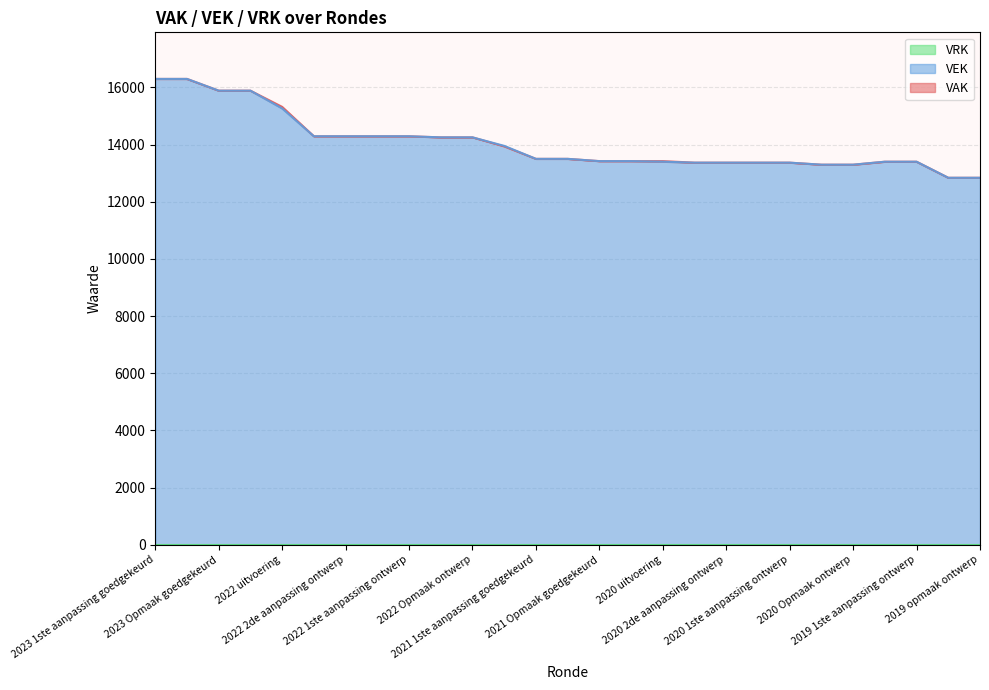

The VEK series shows 14290 at 2022 2de aanpassing ontwerp. True or false?

True